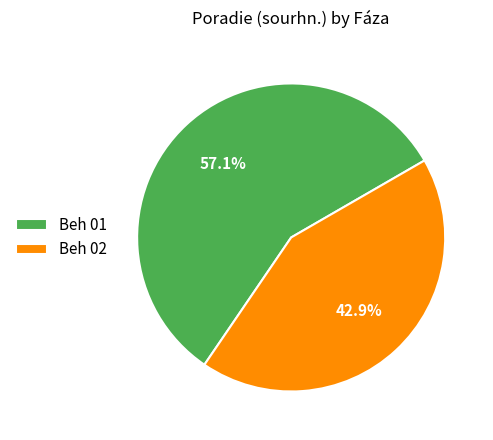

How much of the chart is everything except Beh 02?

57.1%